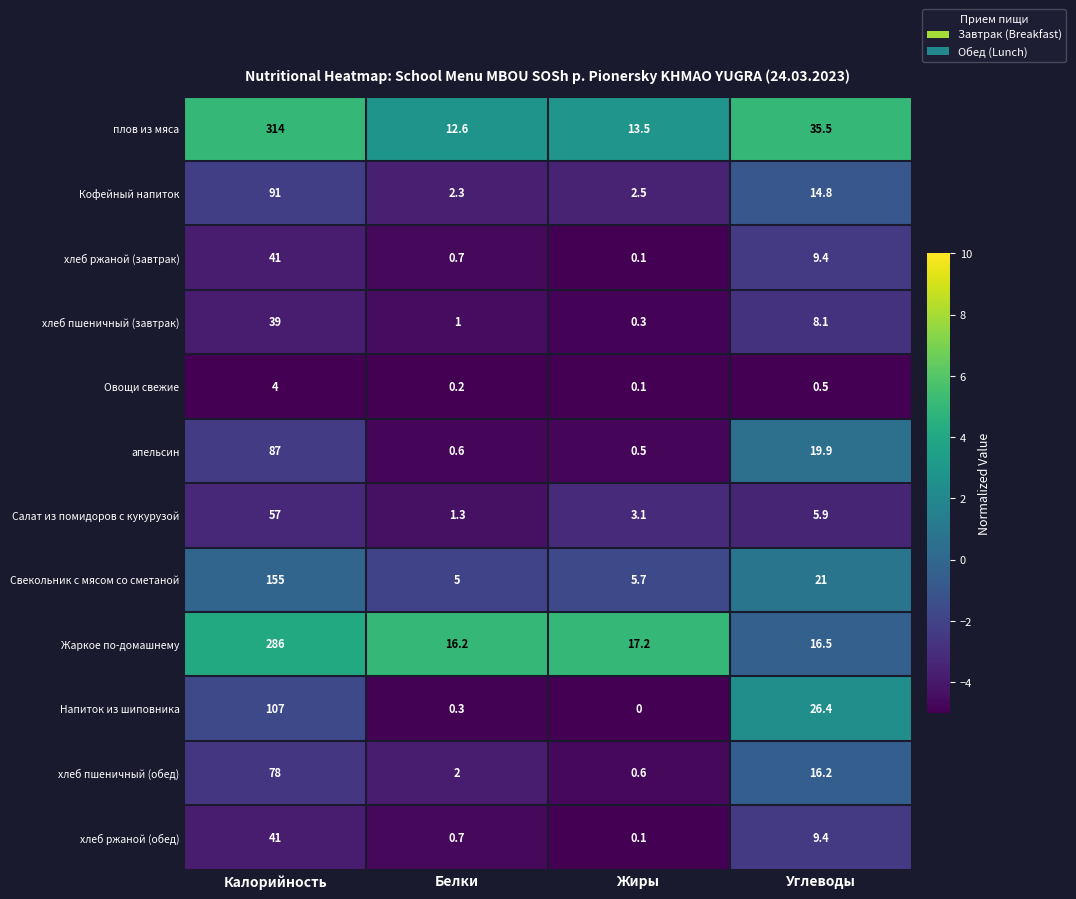

Count the number of categories in the chart.

4